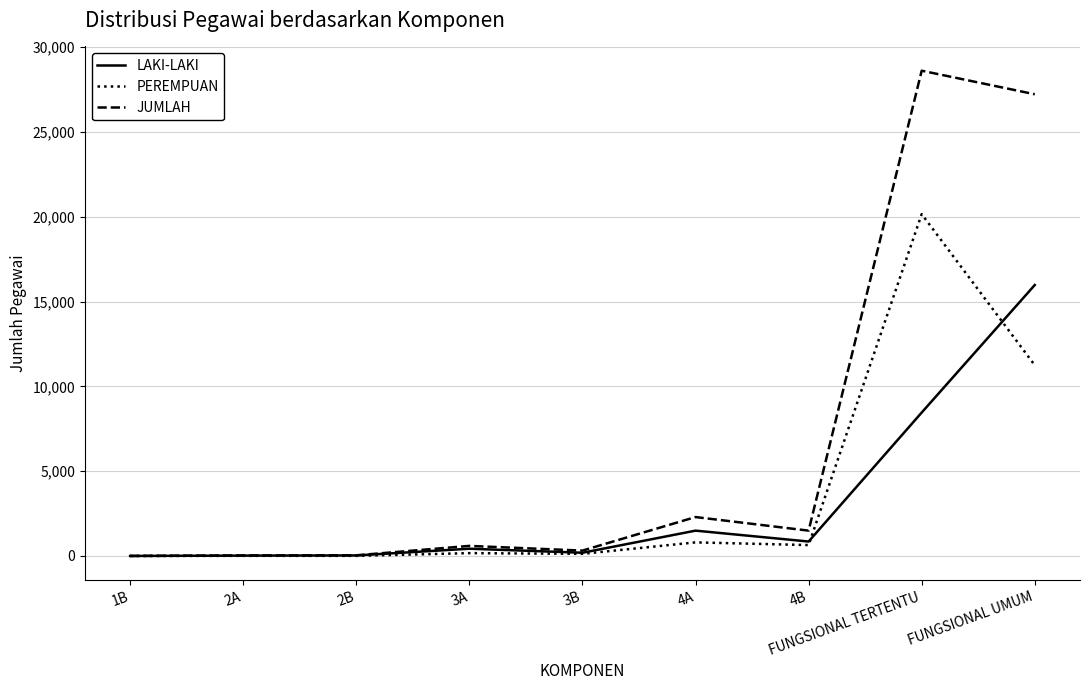

At which label is PEREMPUAN closest to 10076?

FUNGSIONAL UMUM